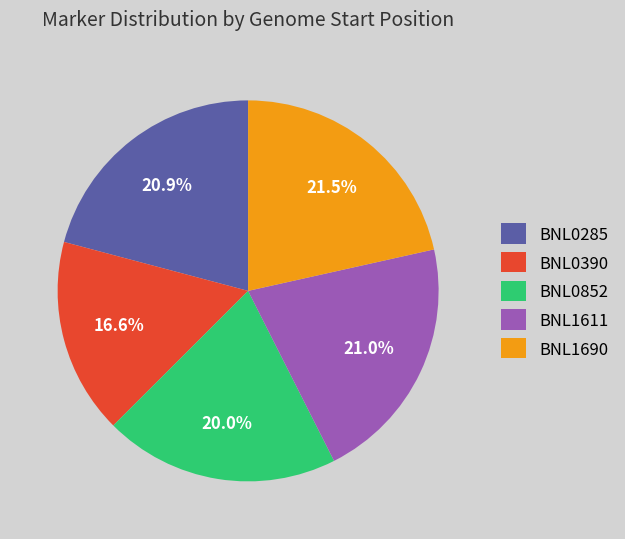

Count the number of slices in the pie.

5